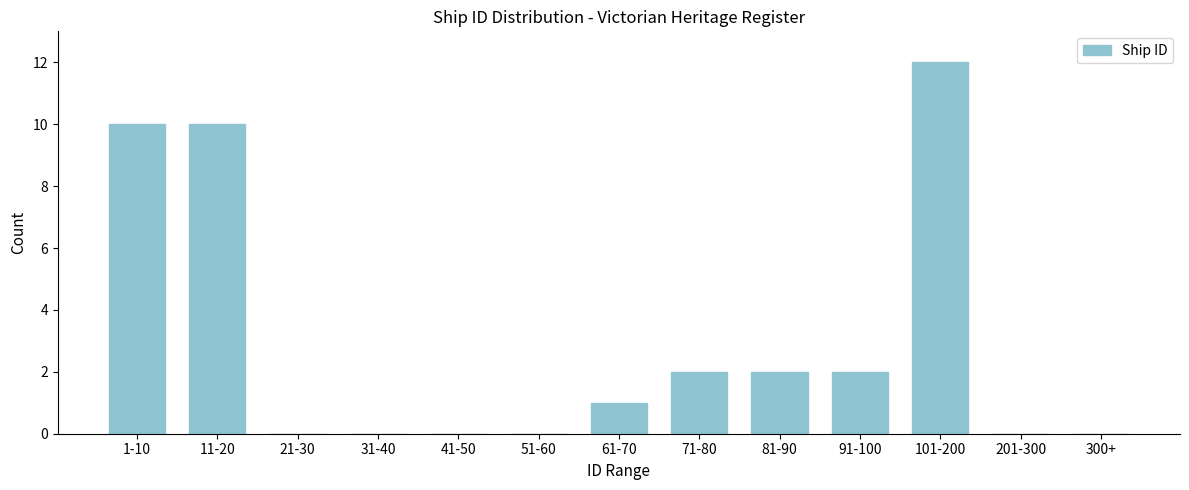

Reading left to right, list all the values displayed in this chart.

1-10=10	11-20=10	21-30=0	31-40=0	41-50=0	51-60=0	61-70=1	71-80=2	81-90=2	91-100=2	101-200=12	201-300=0	300+=0